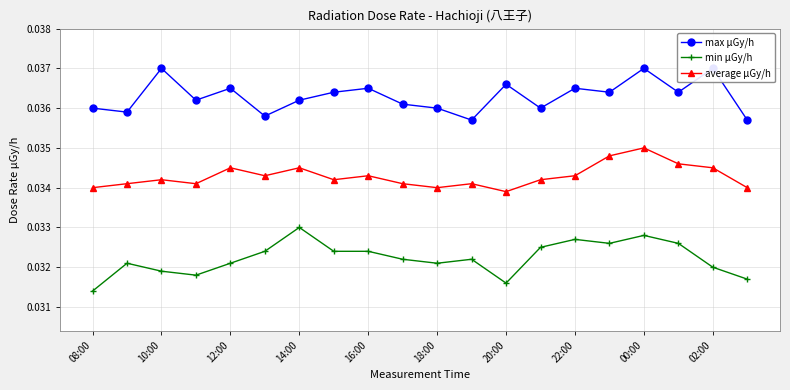

Count the average μGy/h values in the range 0 to 1.

20